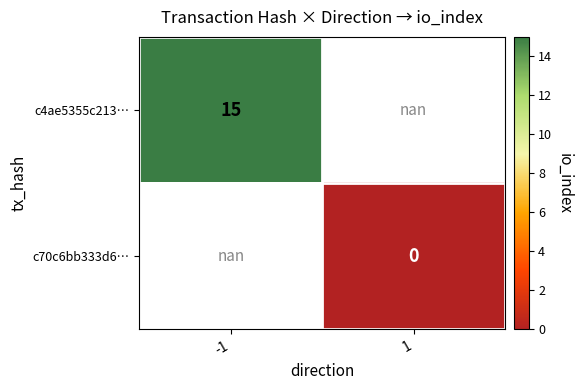

The value of c4ae5355c213… at -1 is 25.7. True or false?

False